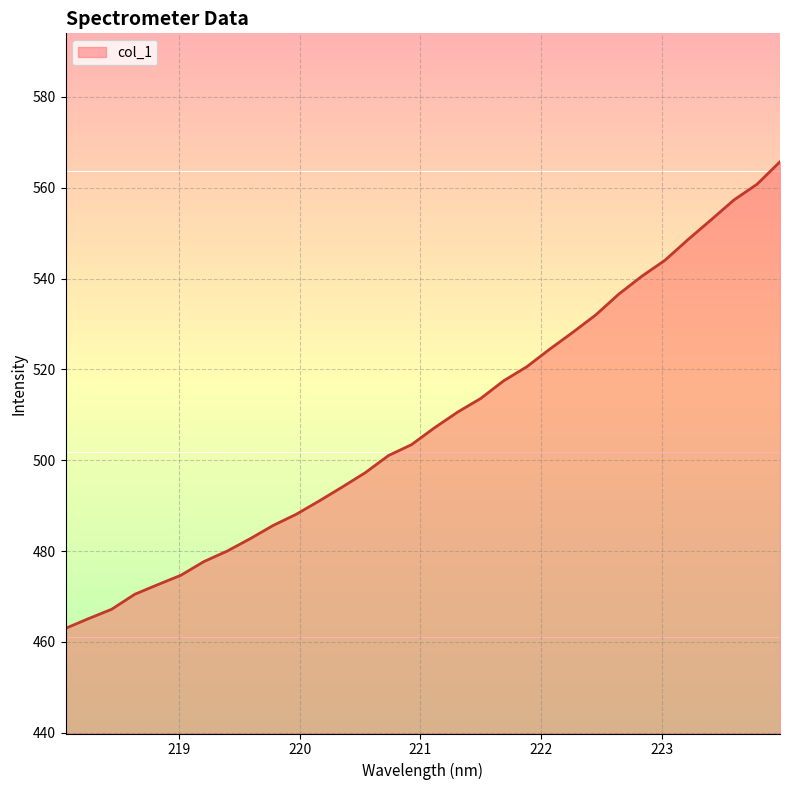

What is the difference between the maximum and minimum values?

102.7